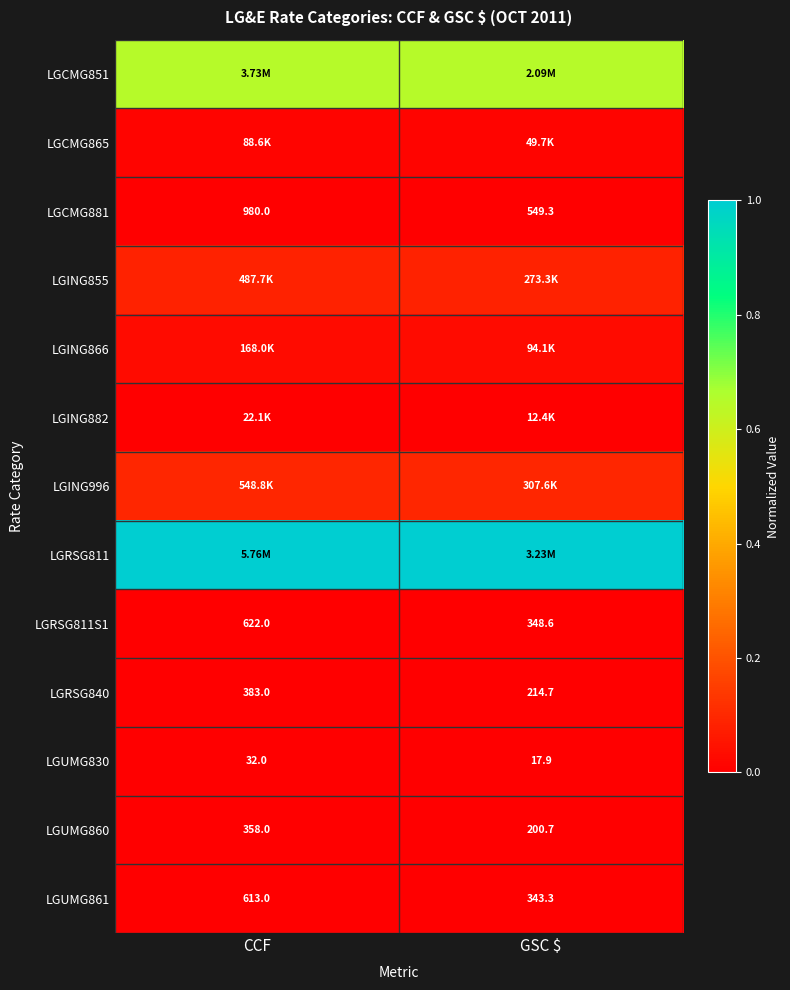

At which label is LGRSG811S1 closest to 485?

GSC $